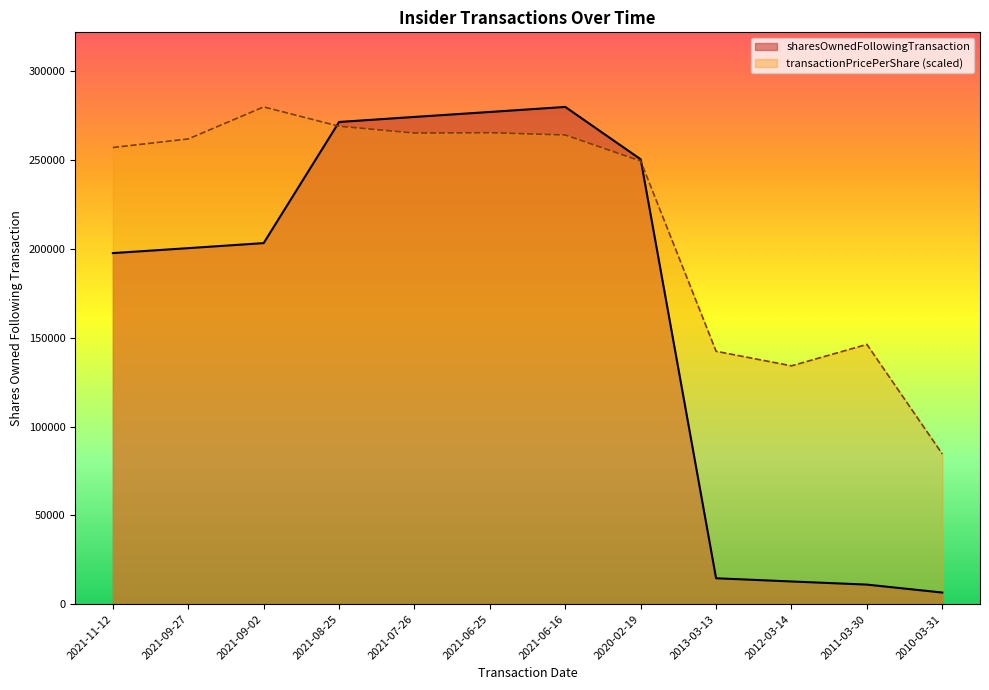

What is the label of the 6th point from the left?

2021-06-25